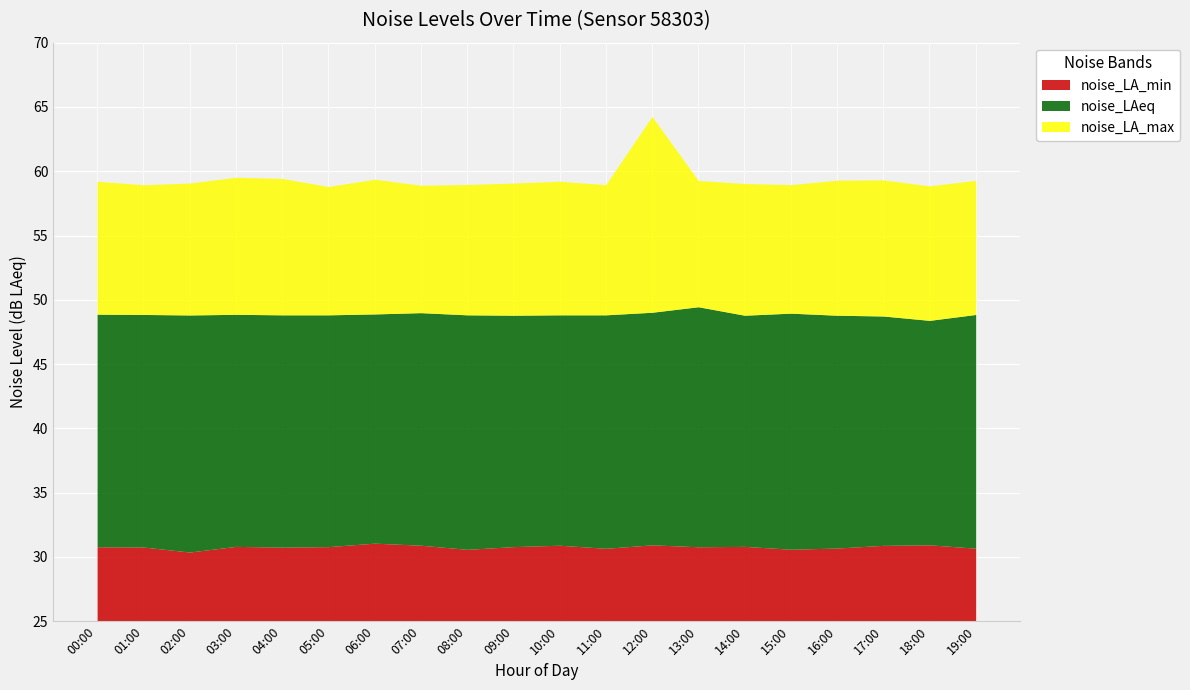

Between 10:00 and 17:00, which series saw the biggest shift?

noise_LA_max